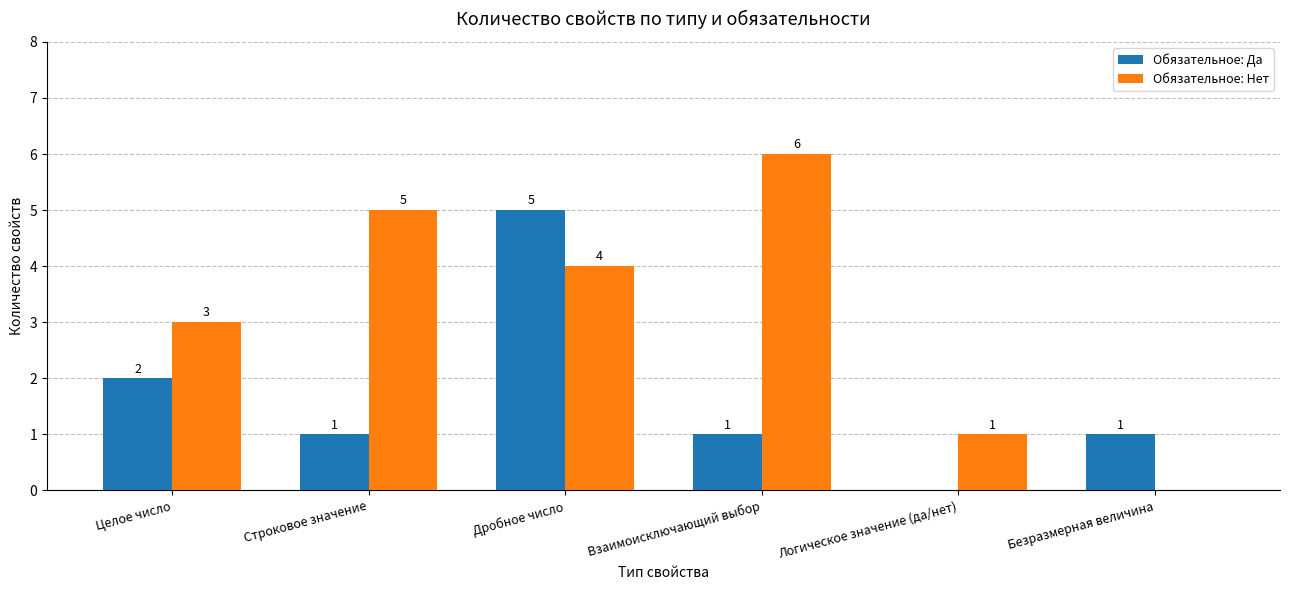

Which series has the widest spread of values?

Обязательное: Нет